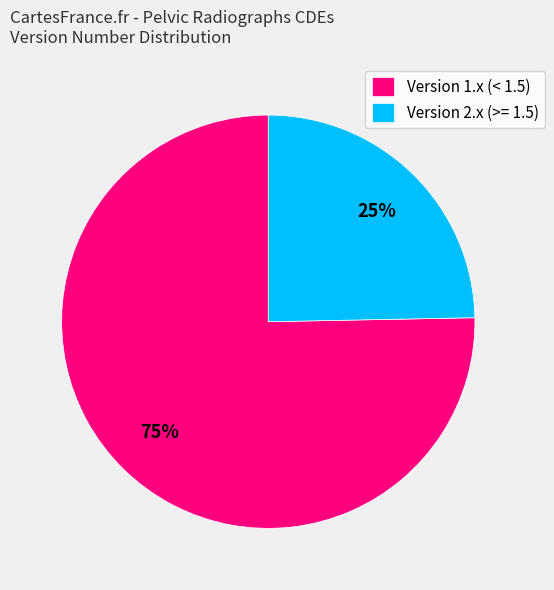

Combined, do Version 2.x (>= 1.5) and Version 1.x (< 1.5) account for over 50%?

Yes